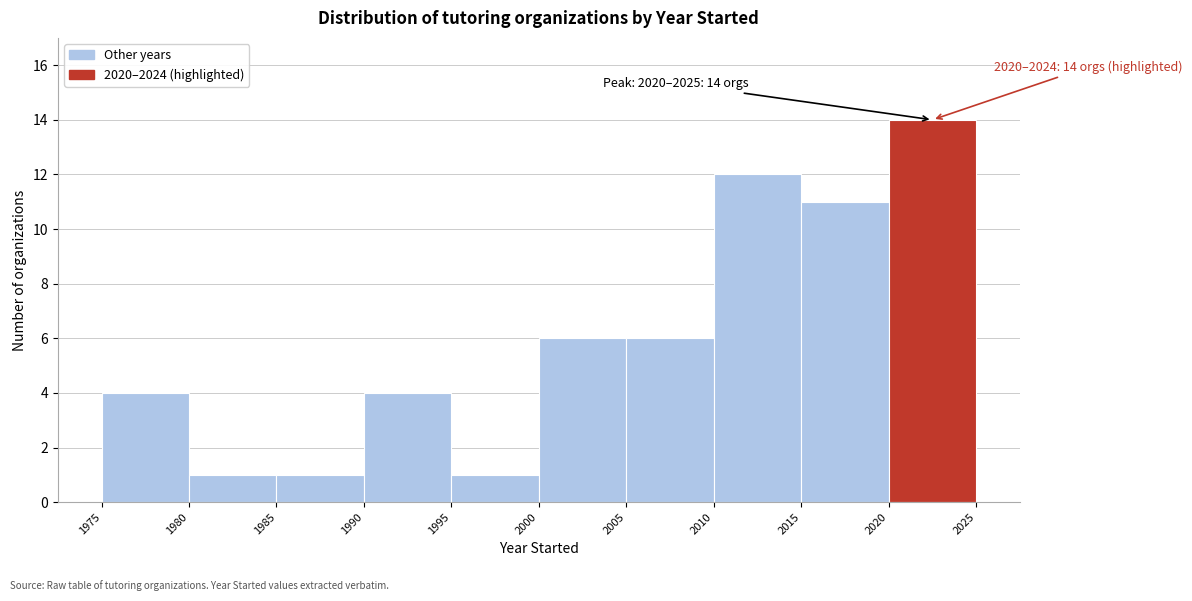

Over which range of the x-axis is the bar tallest?

2020 to 2025